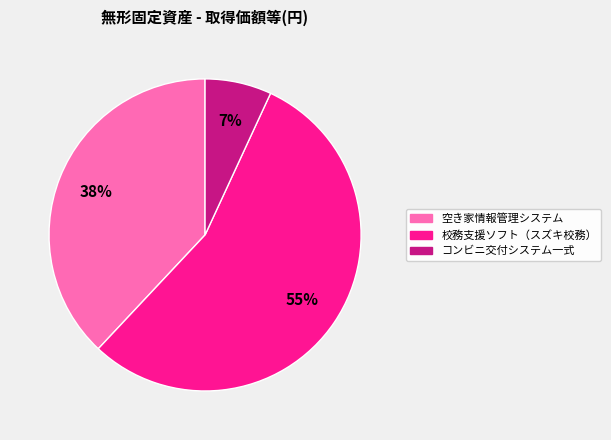

To the nearest percent, what is the difference between the largest and smallest slice percentages?

48%